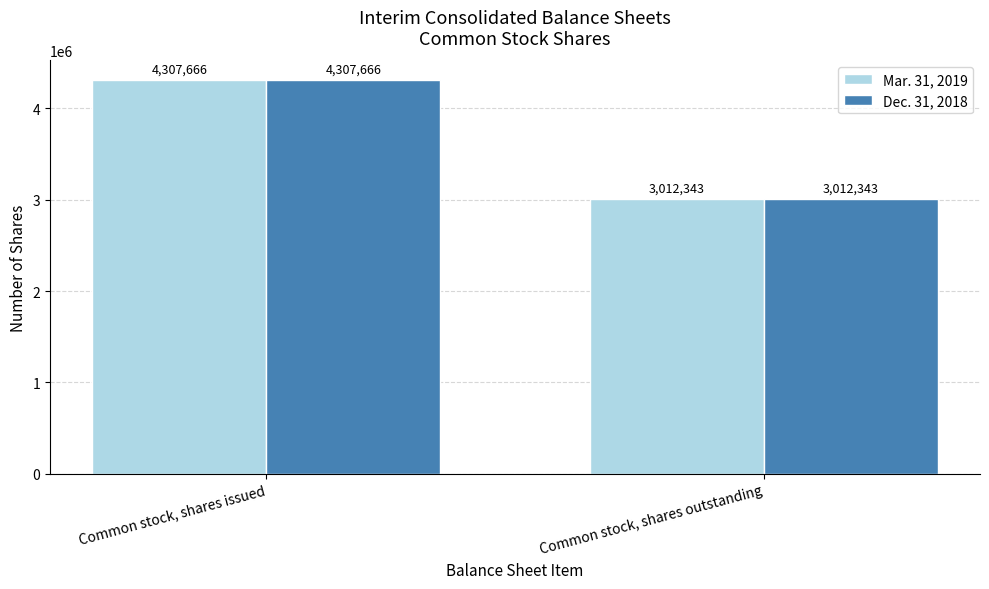

At which category is the sum across all series the highest?

Common stock, shares issued